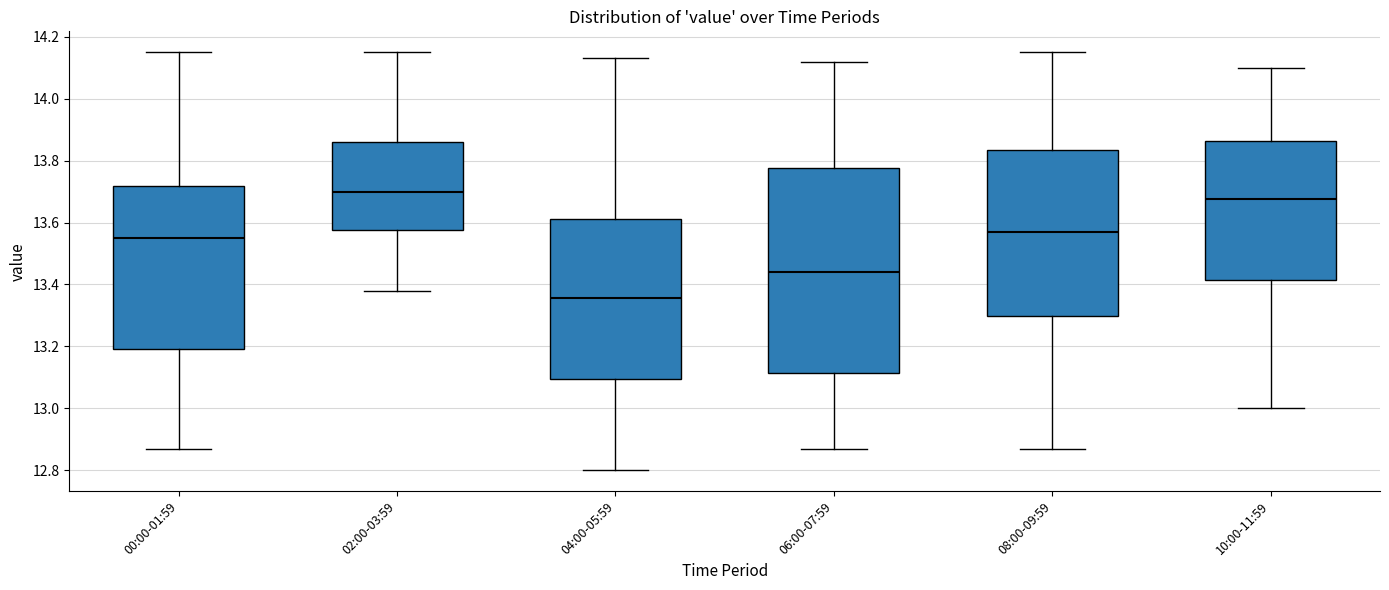

Which box's median line is the highest?

02:00-03:59